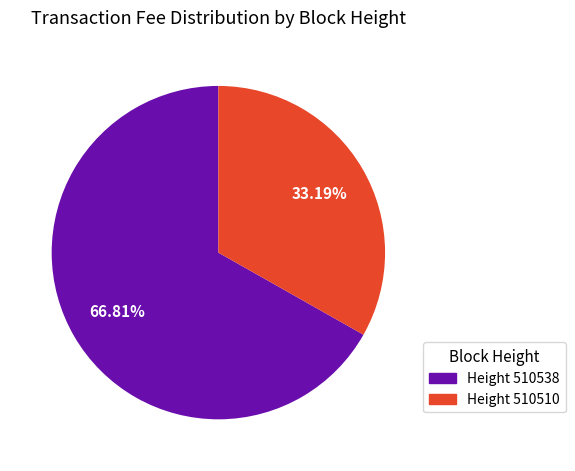

Is there a majority slice in this chart?

Yes